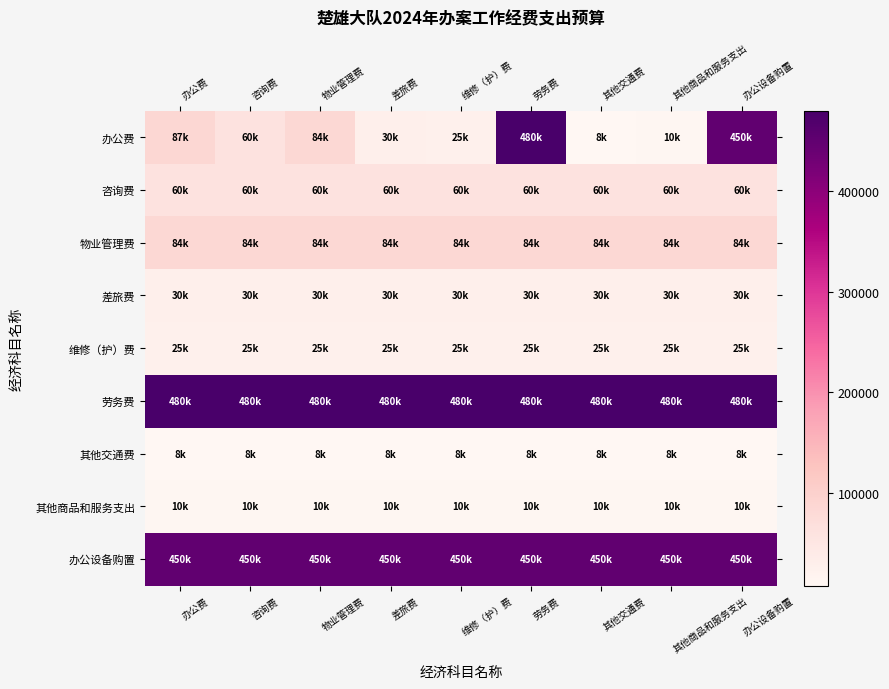

Which series changed the most between 差旅费 and 其他商品和服务支出?

办公费